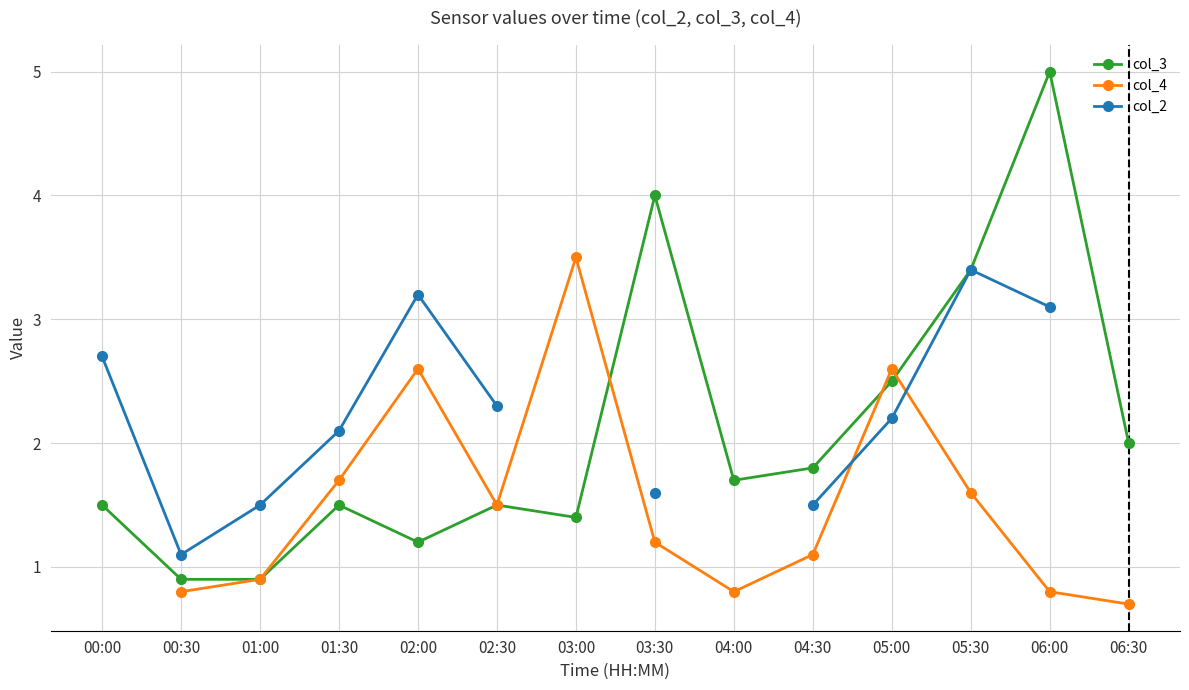

Where is the first local minimum for col_2?

00:30